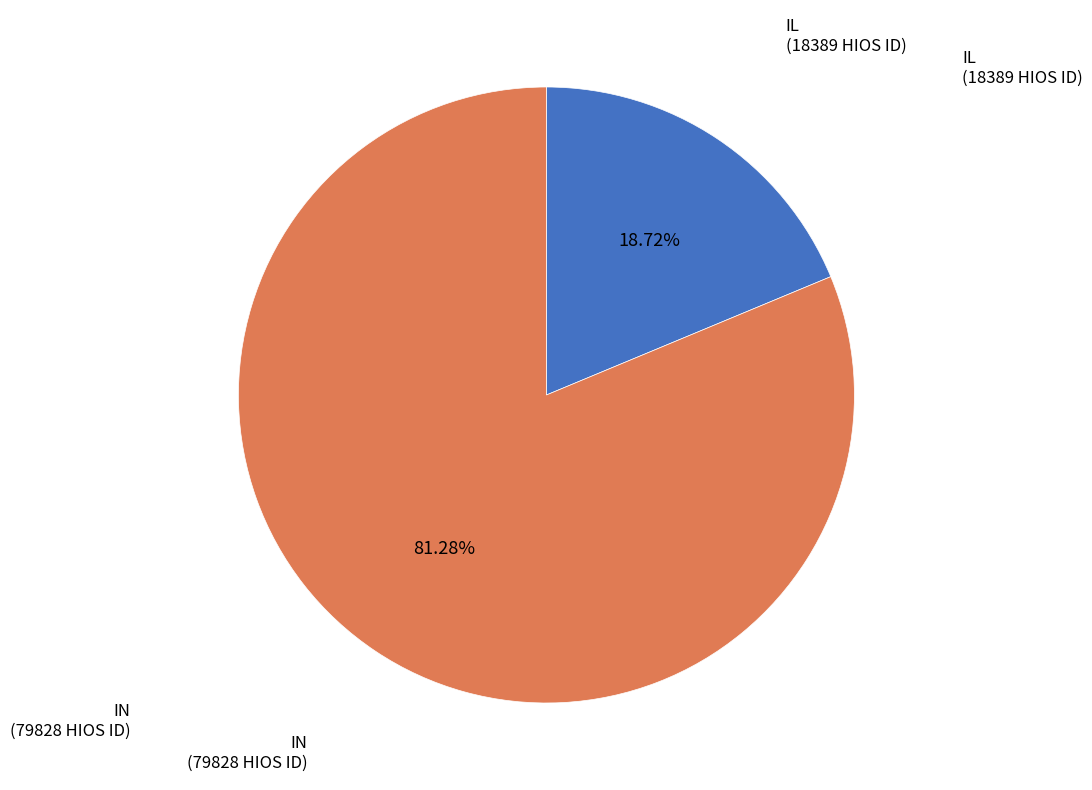

To the nearest percent, what is the average slice percentage?

50%